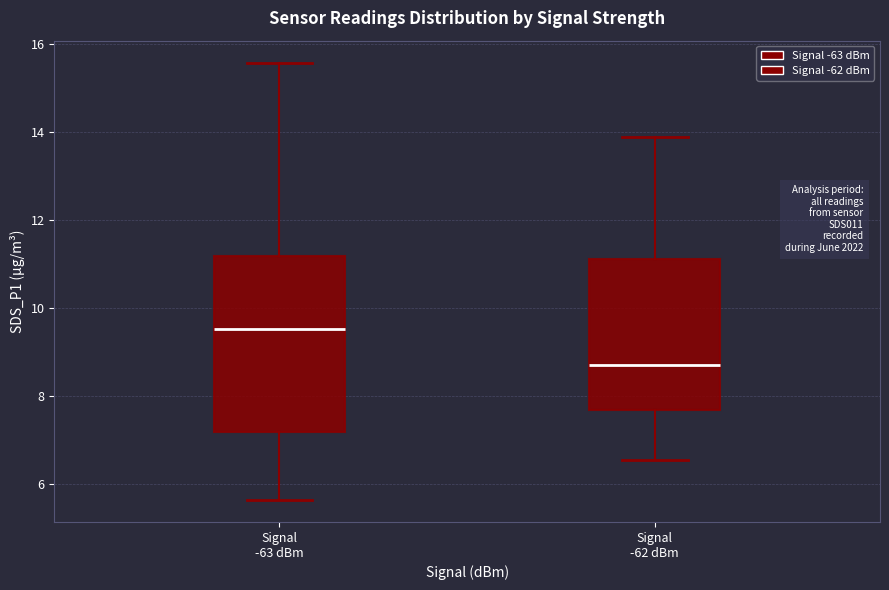

Which box has the highest median line?

Signal -63 dBm